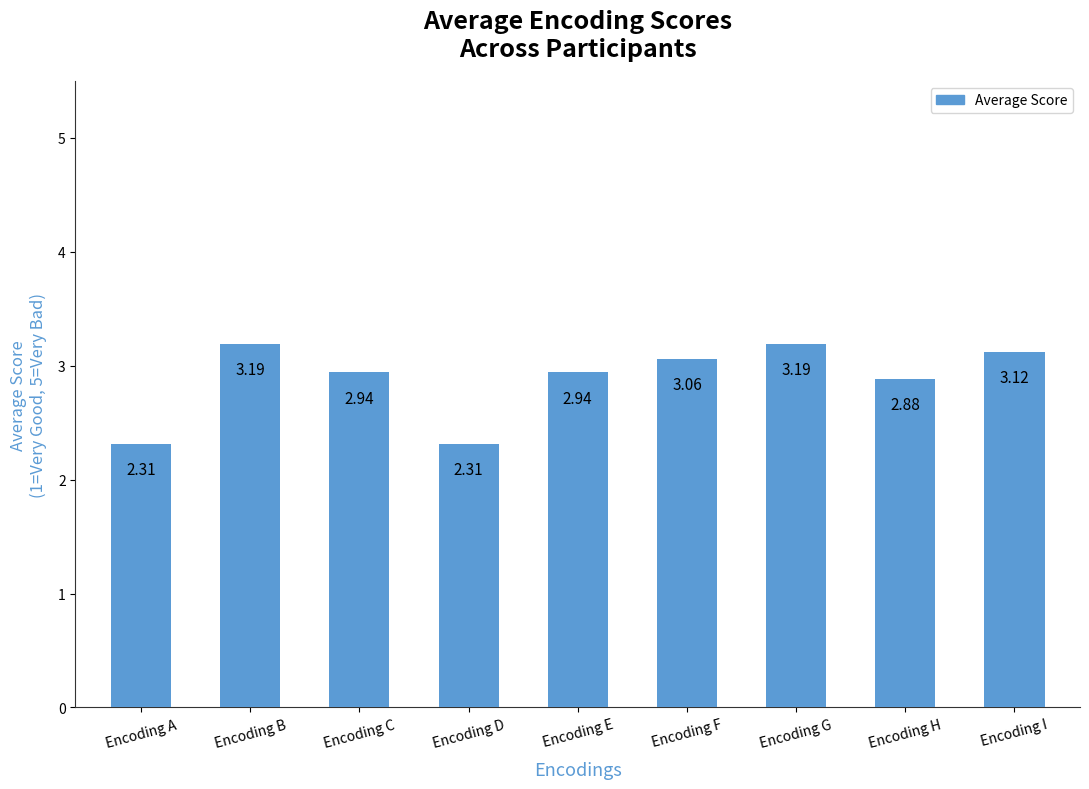

True or false: the data shows 3.2 at Encoding B.

True